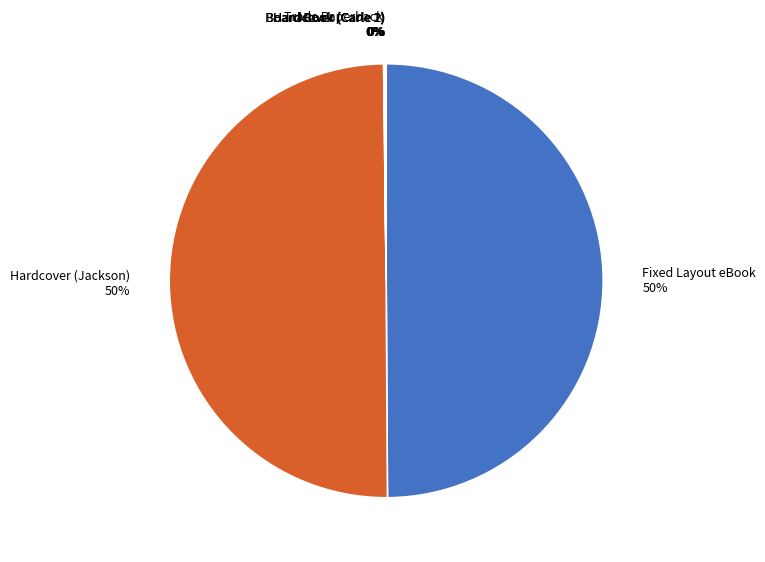

To the nearest percent, what is the average slice percentage?

14%